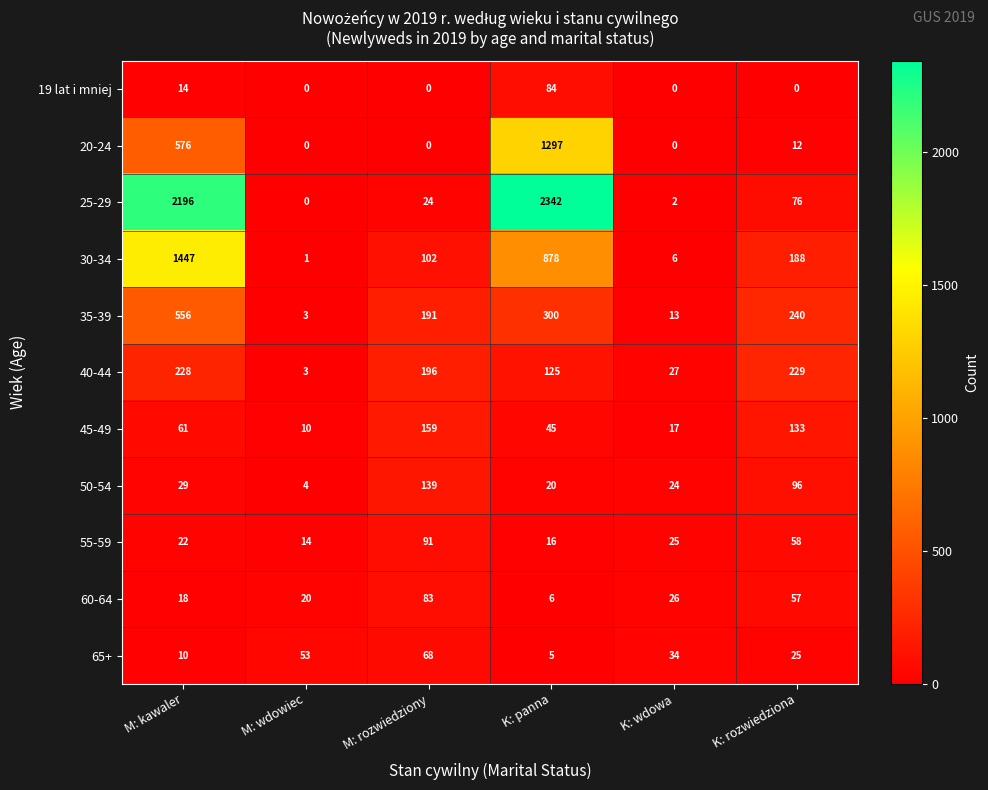

Count the number of categories in the chart.

6